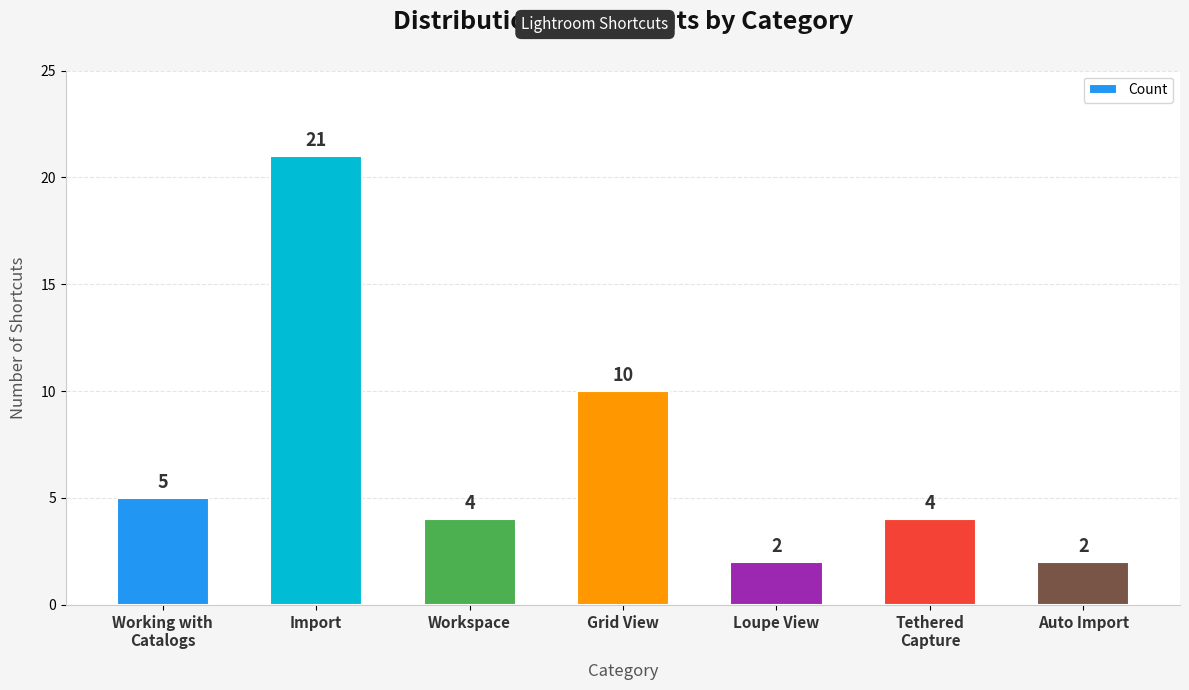

What is the change in value from Workspace to Grid View?

+6